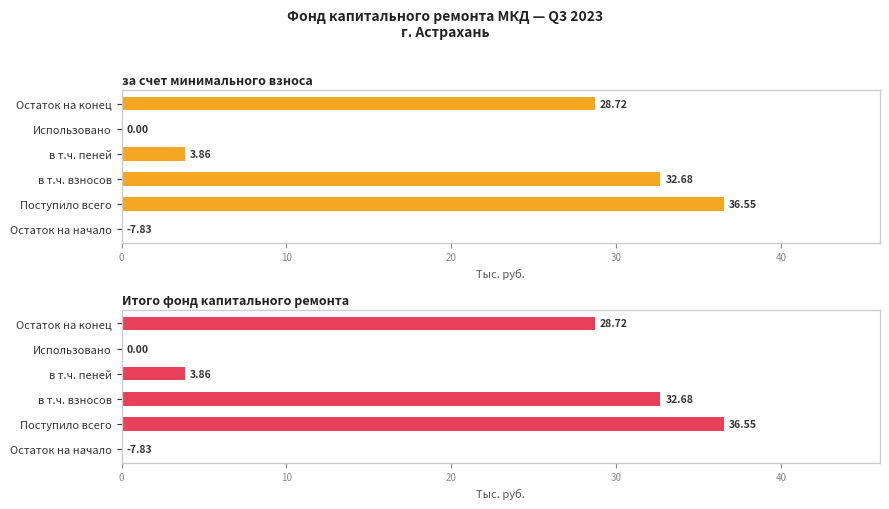

What are all the series names shown in the legend?

за счет минимального взноса, Итого фонд капитального ремонта